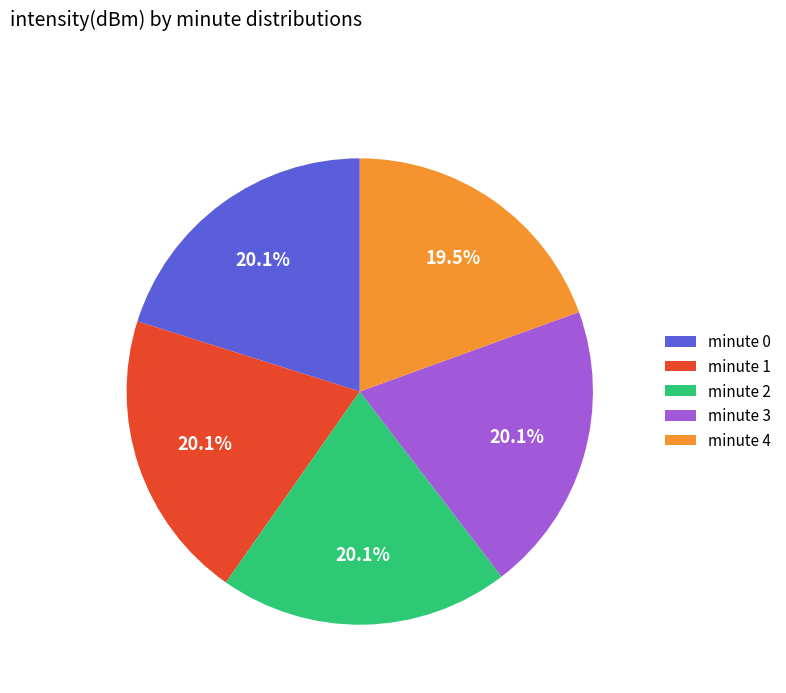

Is it true that minute 3 is 20% of the pie?

True